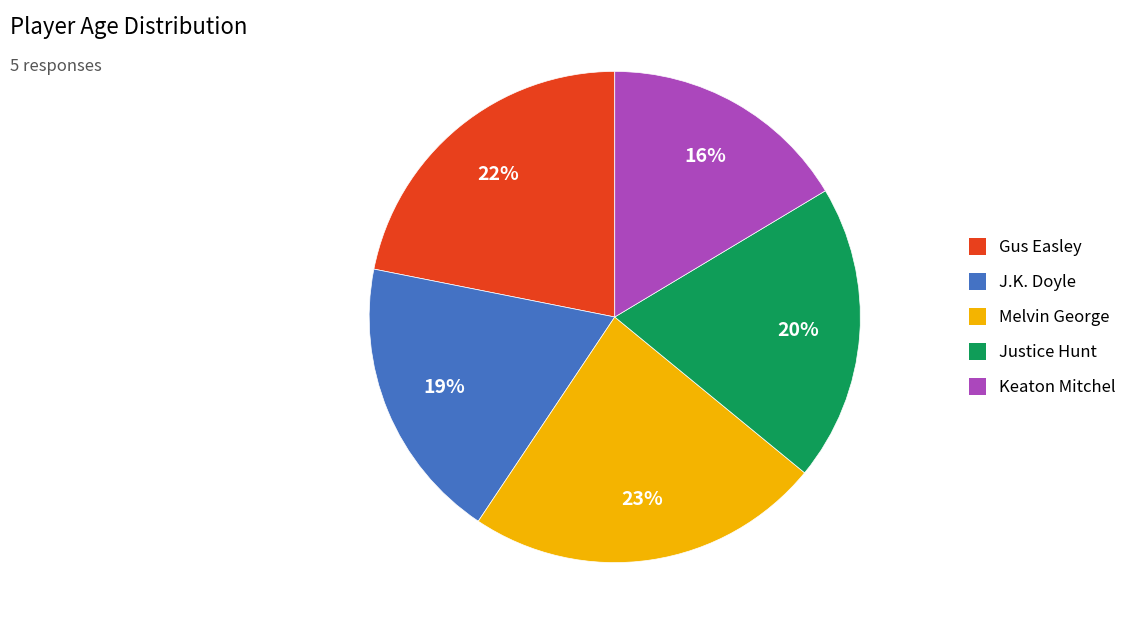

What is the smallest slice in the pie chart?

Keaton Mitchel